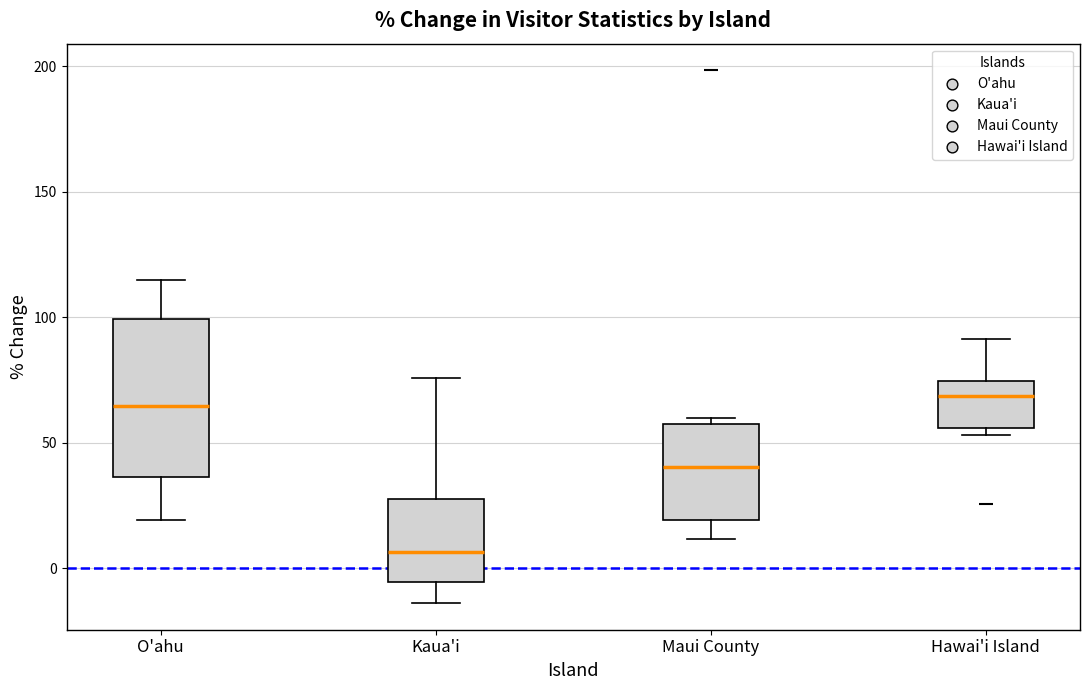

Reading left to right, transcribe this box plot: for each box, give where its median line is, the range the box spans, and where its two whiskers end, as read against the y-axis. The values are not printed on the chart, so give them approximately, as read against the axis.

O'ahu: median 65, box 35 to 100, whiskers 20 to 115
Kaua'i: median 5, box -5 to 30, whiskers -15 to 75
Maui County: median 40, box 20 to 55, whiskers 10 to 60
Hawai'i Island: median 70, box 55 to 75, whiskers 55 (just below the box's lower edge) to 90